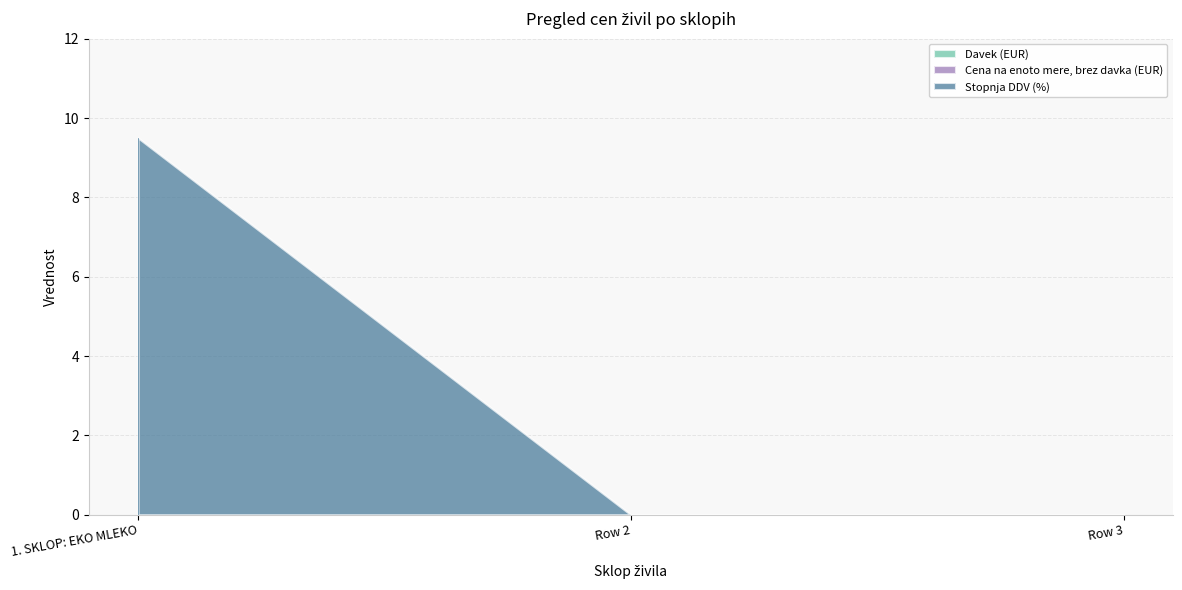

Which series has the largest total across all categories?

Stopnja DDV (%)